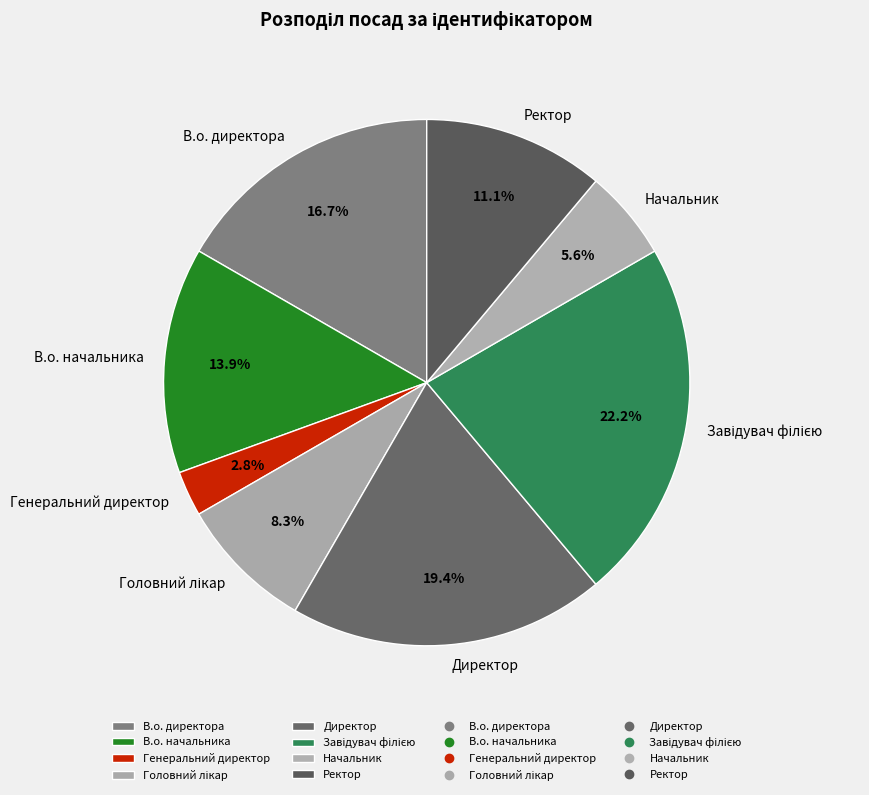

Do Начальник and Директор together represent more than half of the pie?

No